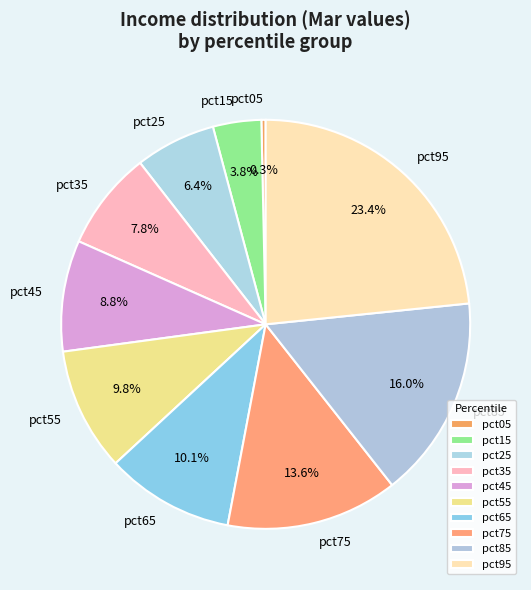

How many slices are in this pie chart?

10